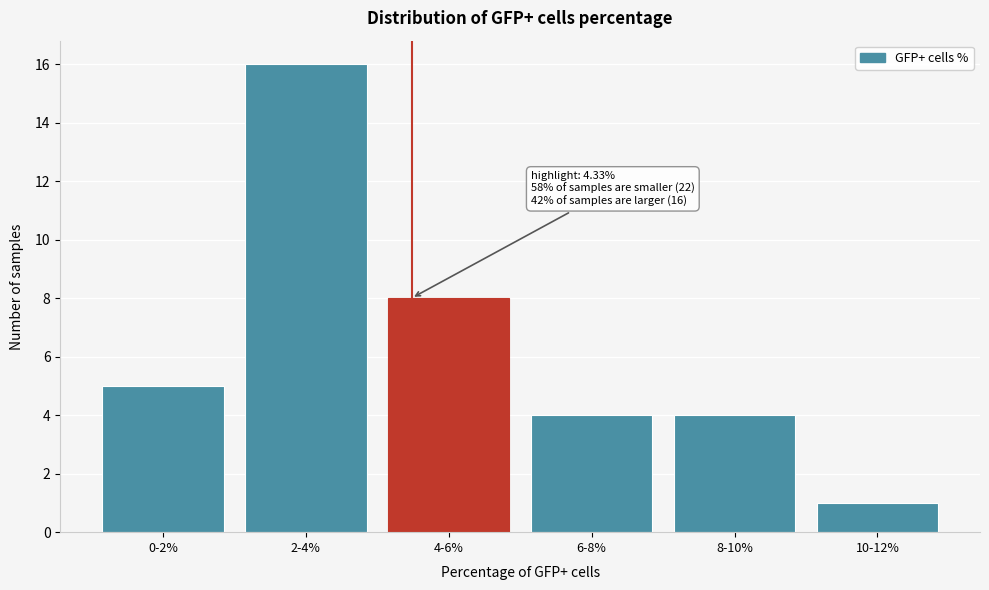

Reading left to right, what are all the values shown in this chart?

0-2%=5	2-4%=16	4-6%=8	6-8%=4	8-10%=4	10-12%=1